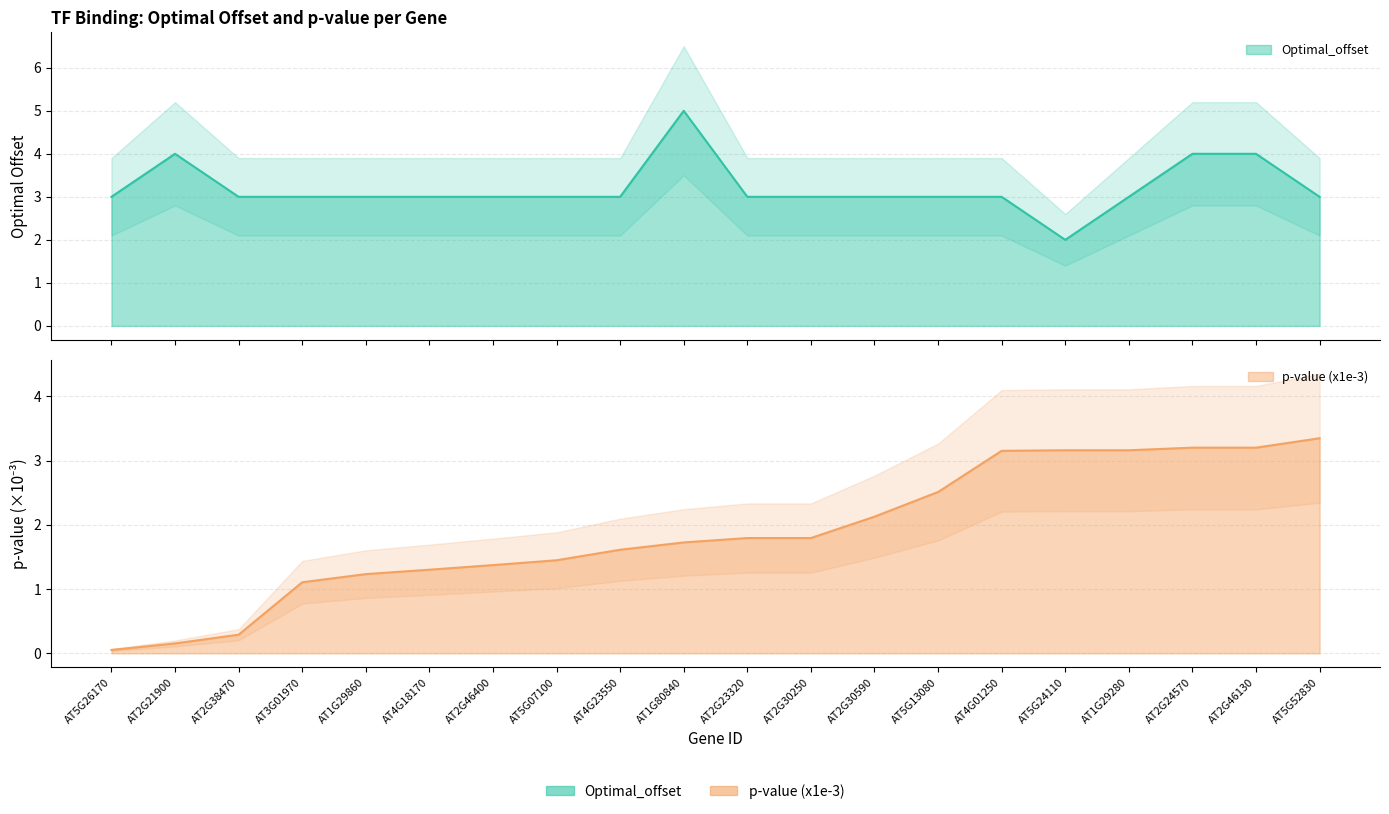

Rank the series at AT4G01250 from lowest to highest value.

Optimal_offset, p-value (x1e-3)